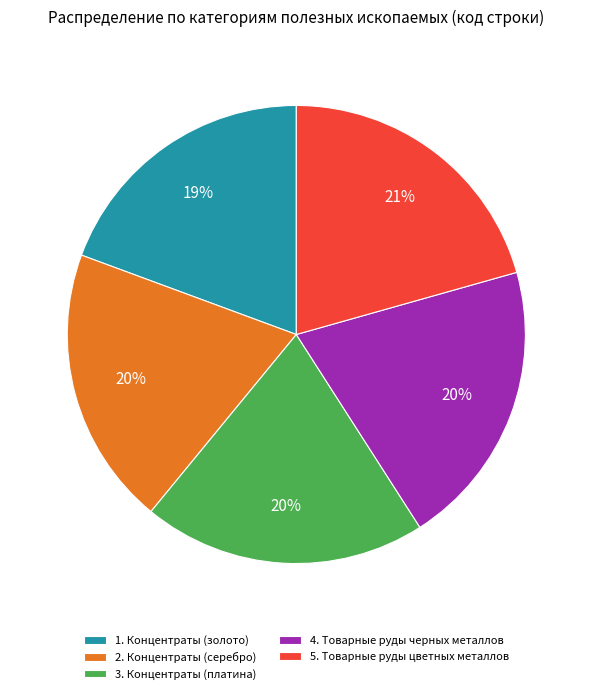

How many segments does this pie chart have?

5